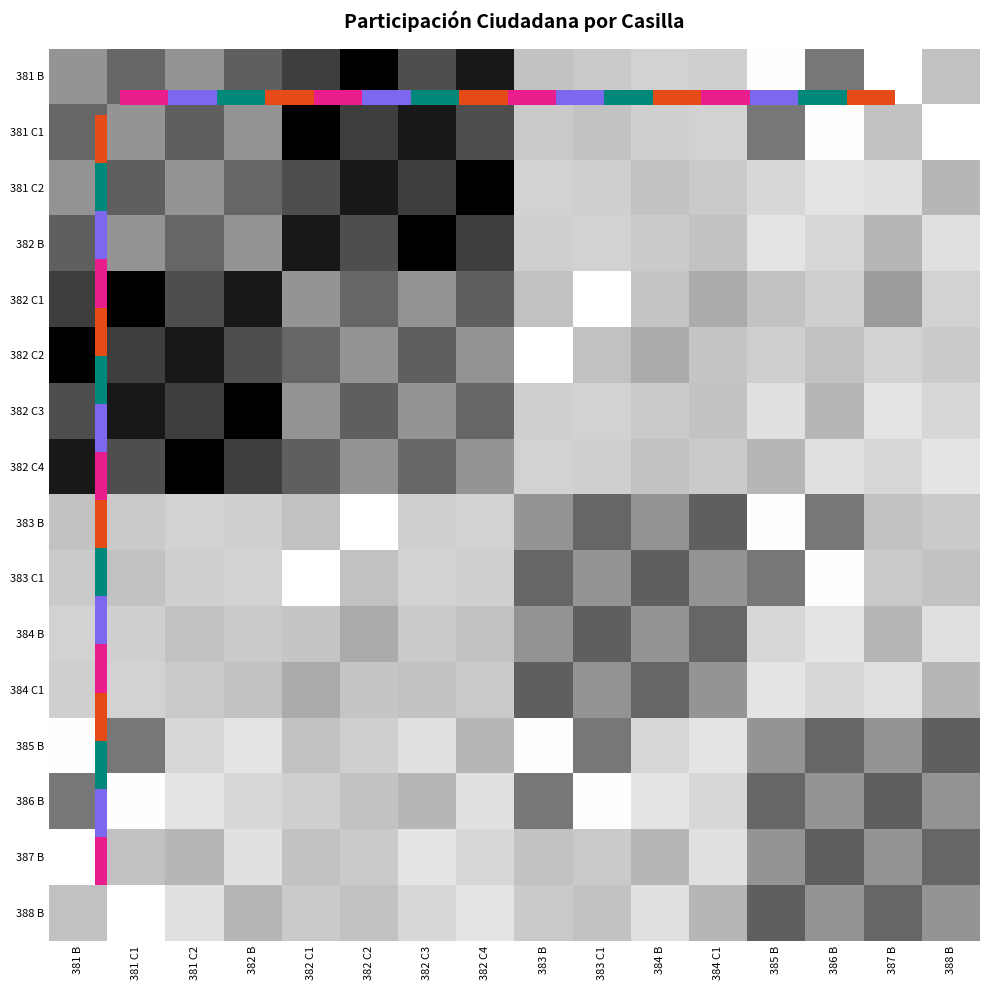

Which series has the largest range (max minus min)?

381 B